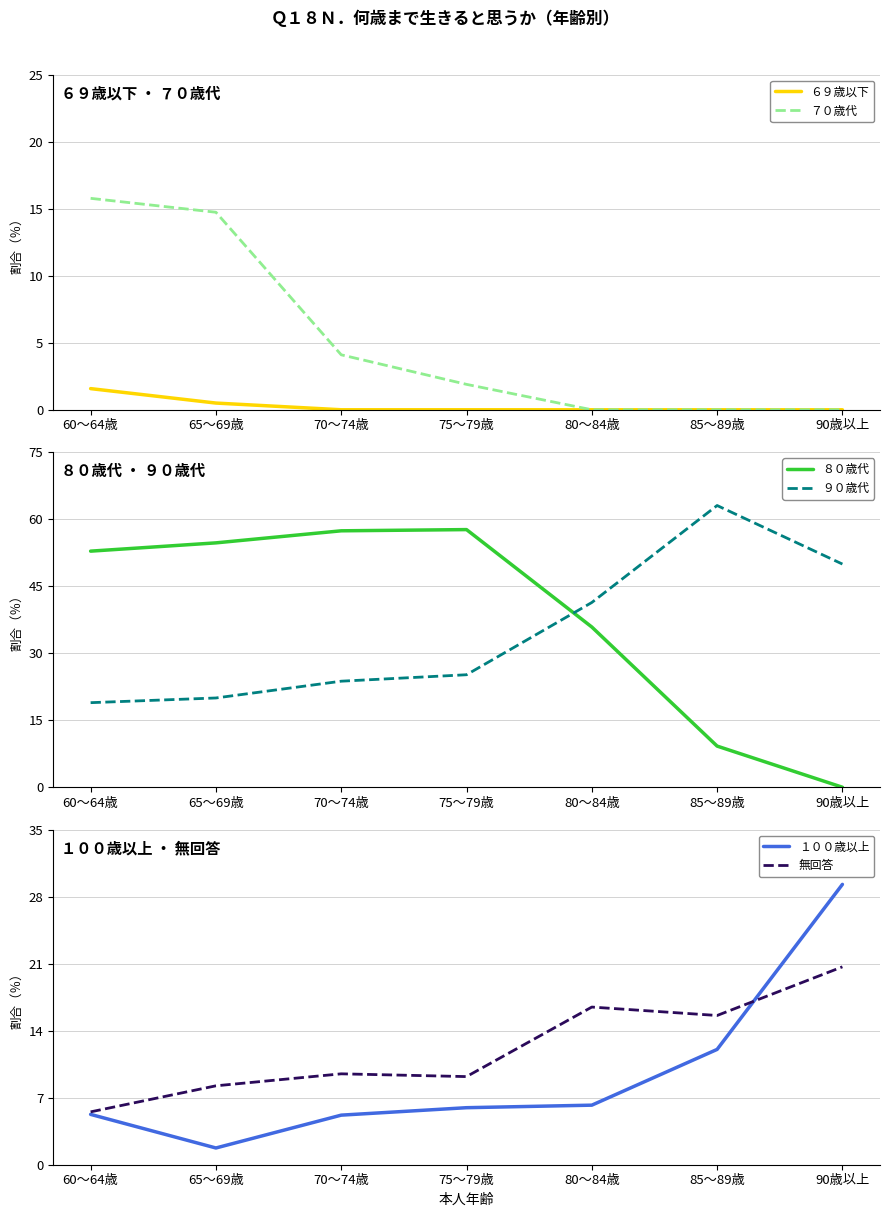

What is the value of the ９０歳代 point at the 3rd from the left?

23.8